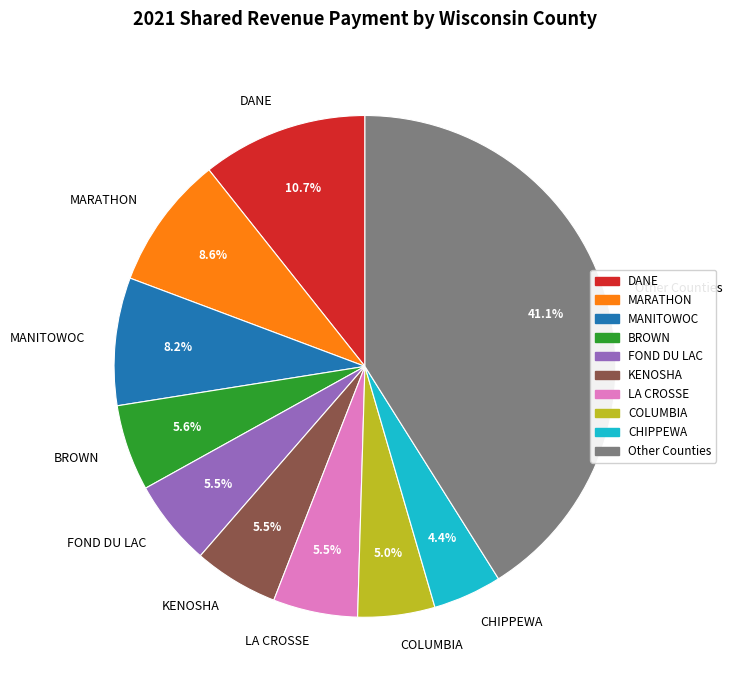

Combined, do DANE and CHIPPEWA account for over 50%?

No